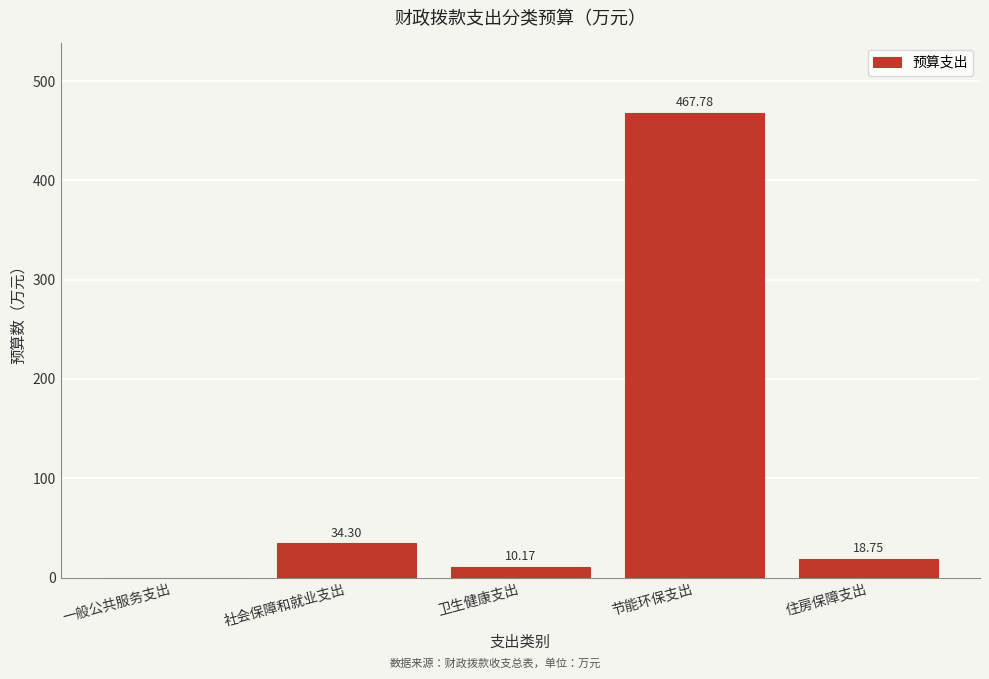

At which category does the chart reach its peak across all series?

节能环保支出